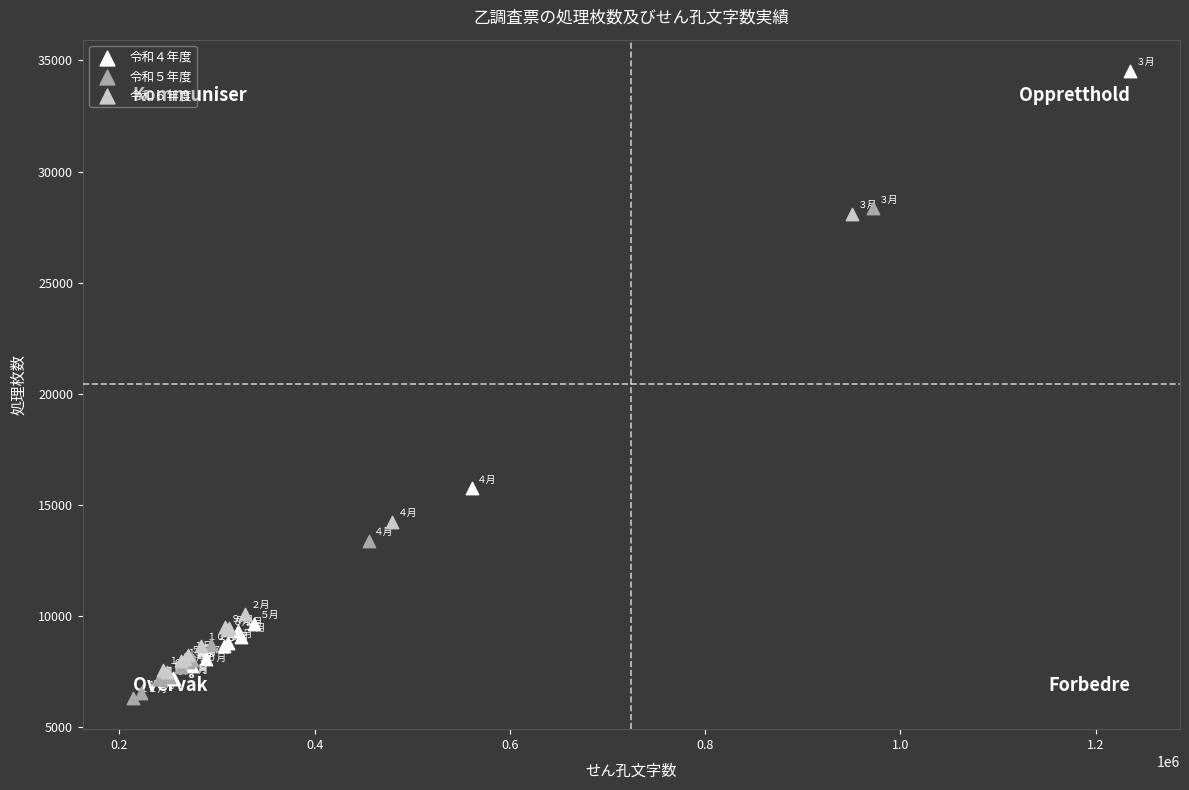

Which series reaches the minimum Y coordinate?

令和５年度